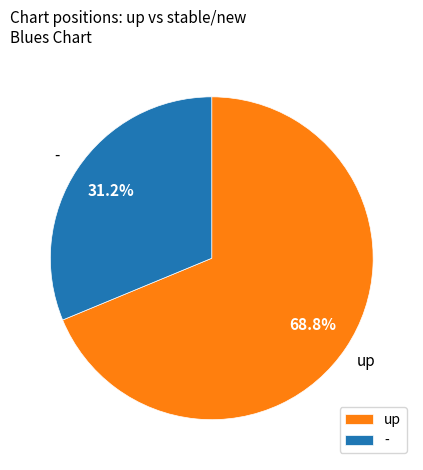

What is the total percentage of up and -?

100.0%